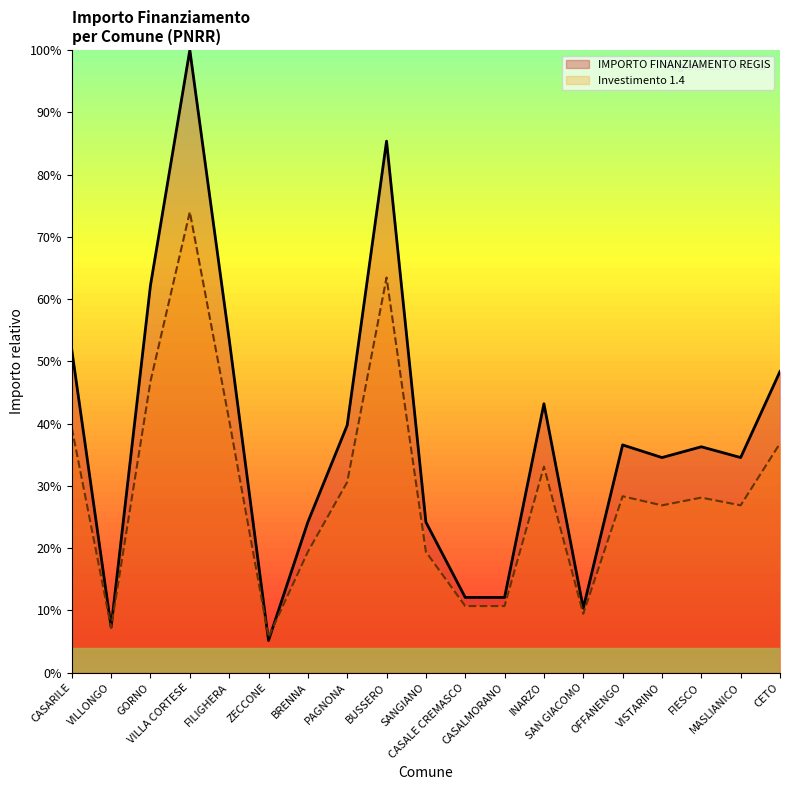

Which series has the largest total across all categories?

IMPORTO FINANZIAMENTO REGIS